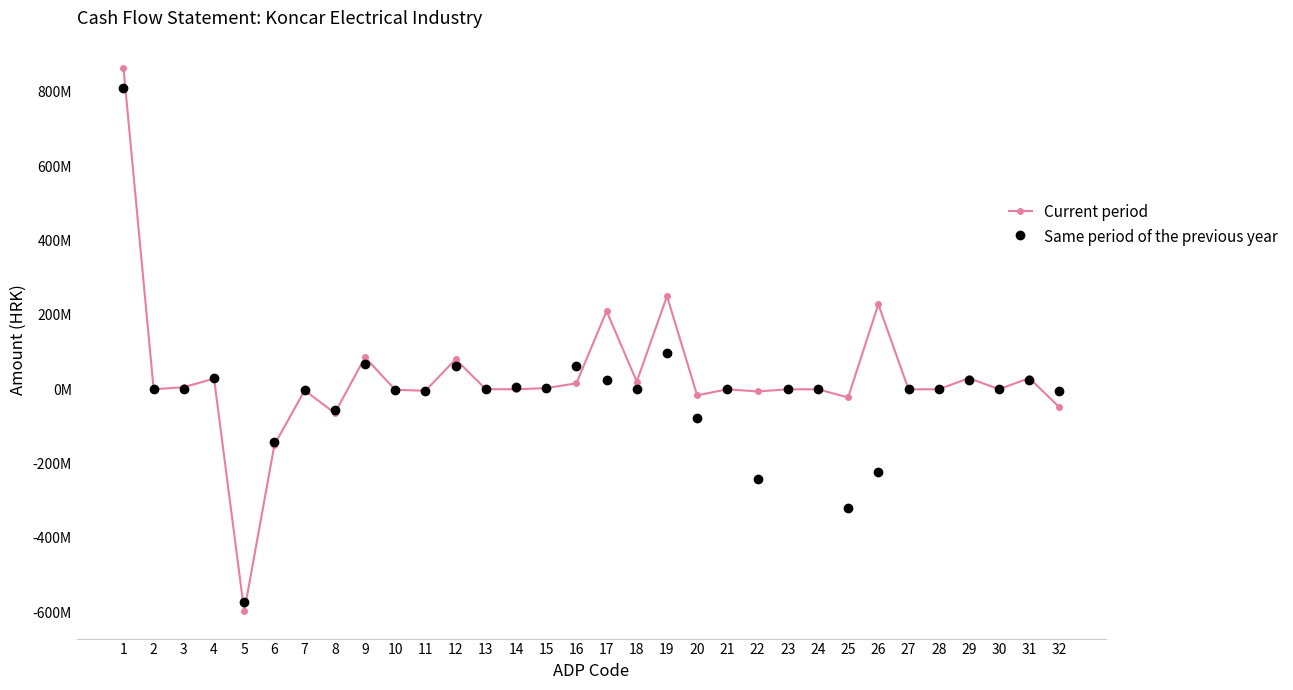

What are all the series names shown in the legend?

Current period, Same period of the previous year